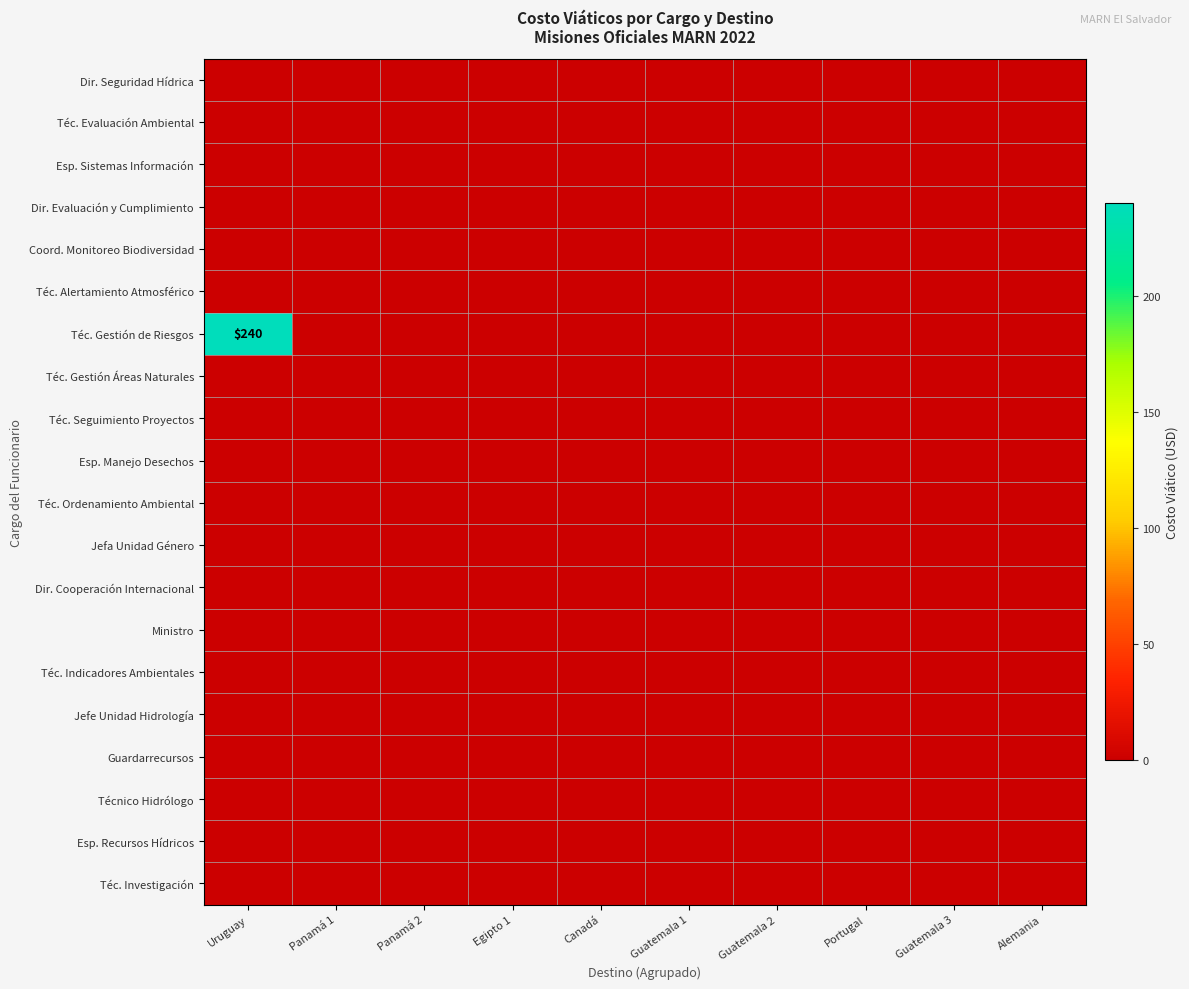

Count the number of categories in the chart.

10